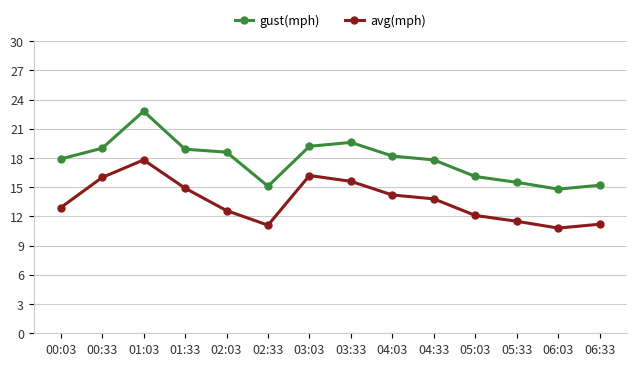

At which category does gust(mph) reach its first local peak?

01:03